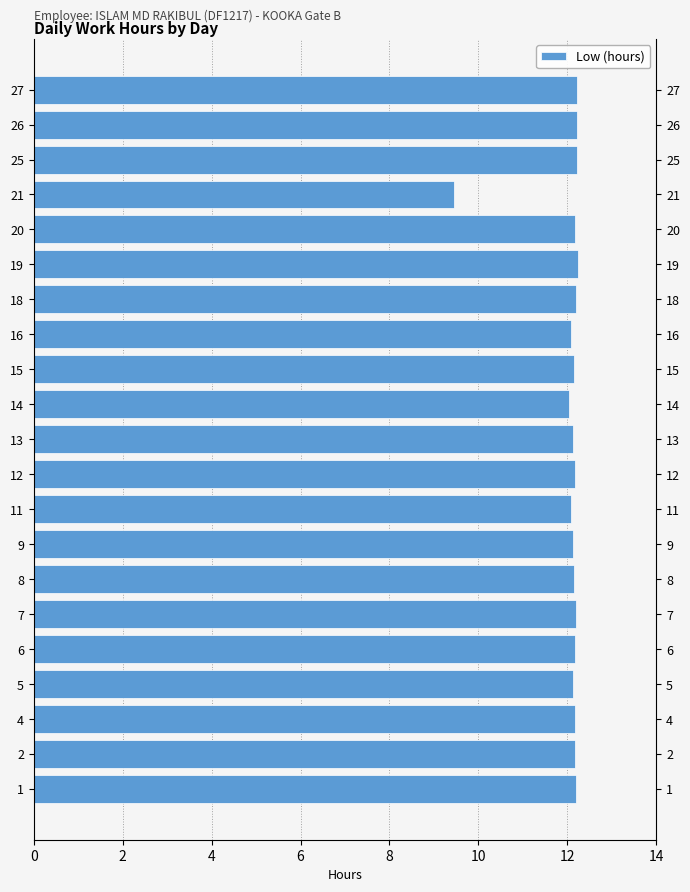

What is the maximum value shown in the chart?

12.2